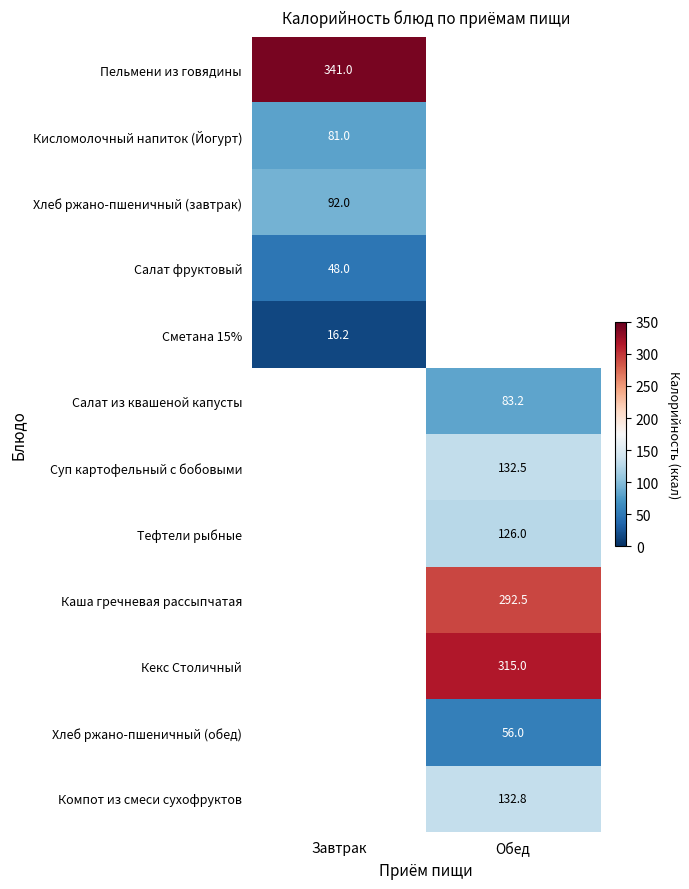

The Хлеб ржано-пшеничный (завтрак) series shows 92.0 at Завтрак. True or false?

True